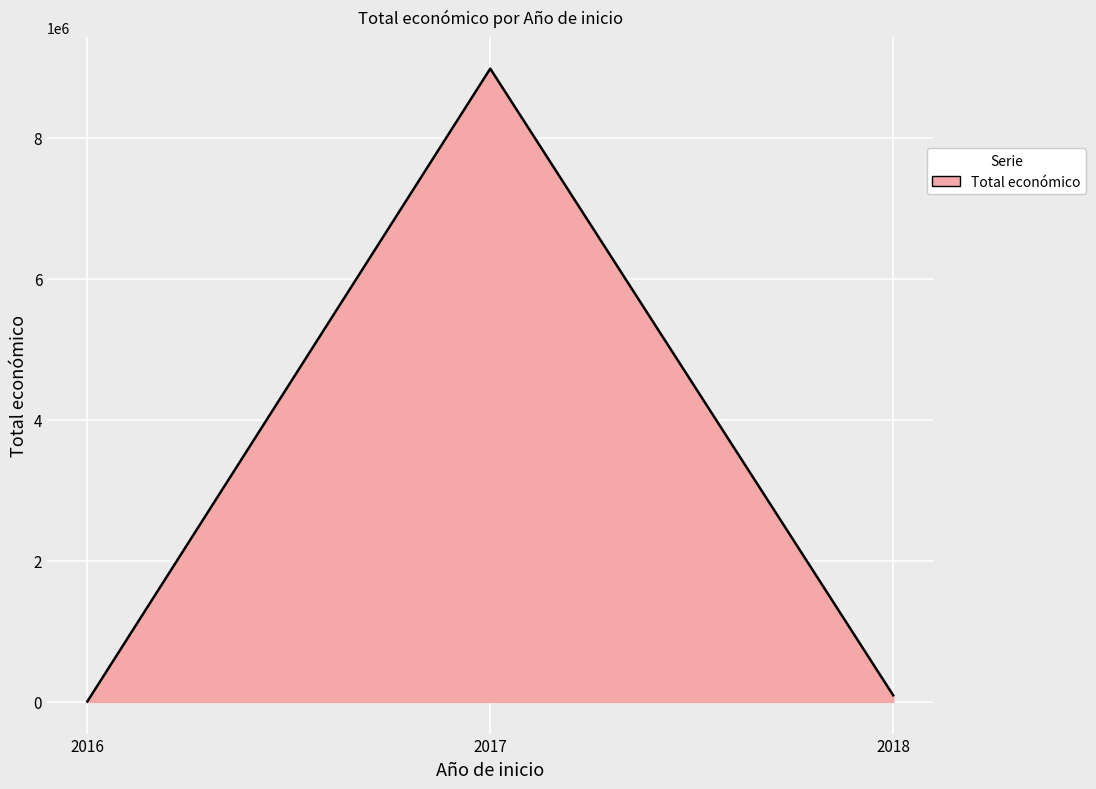

What is the maximum value shown in the chart?

8980589